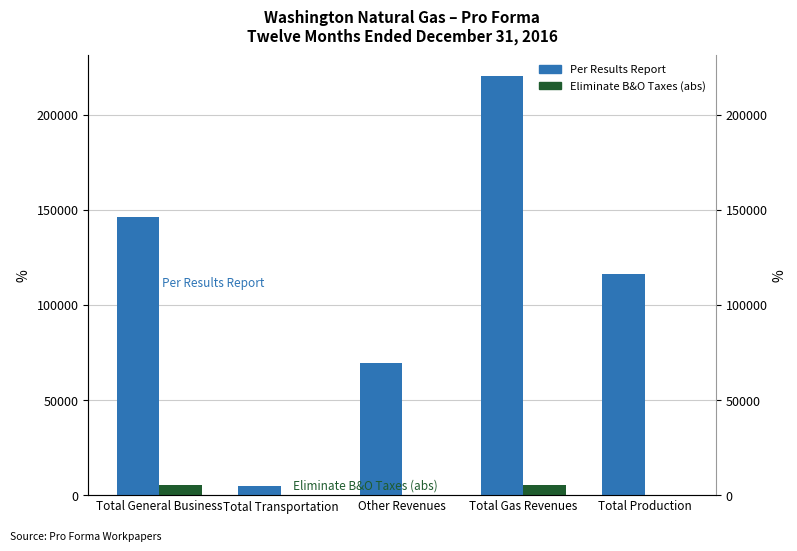

Between Total General Business and Other Revenues, which series saw the biggest shift?

Per Results Report